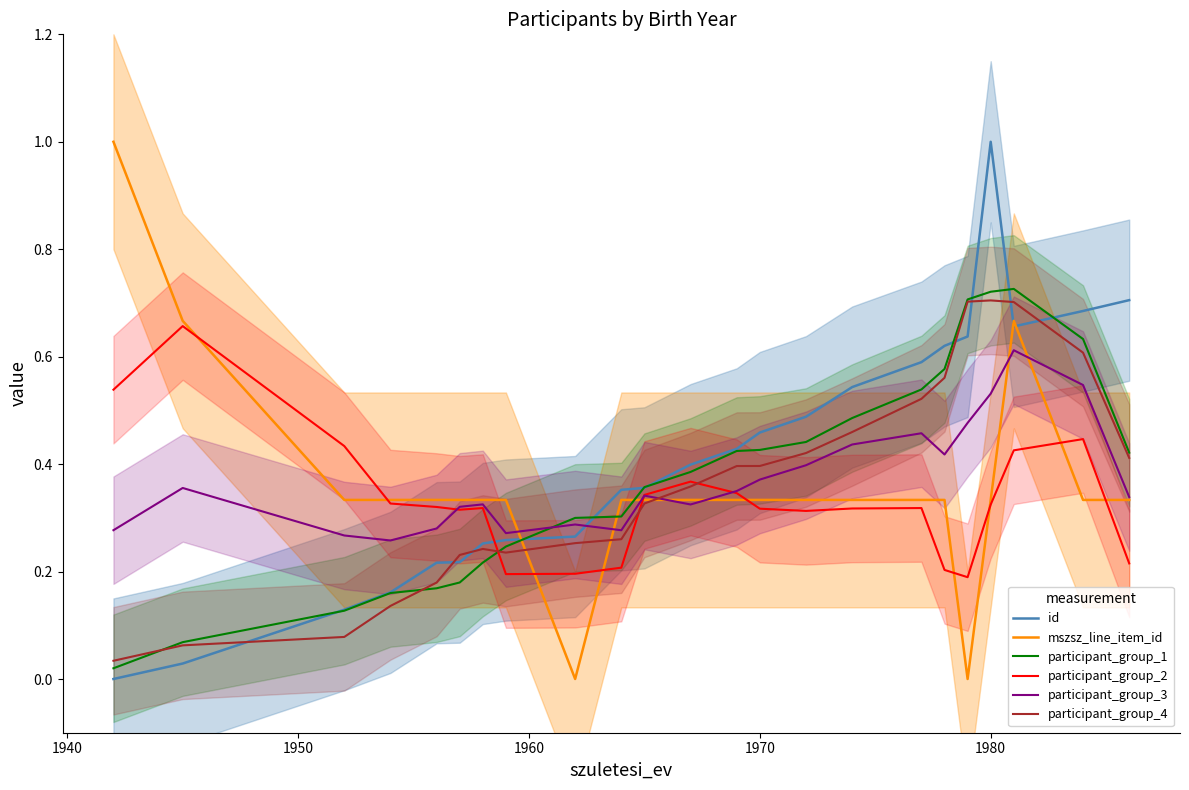

What is the highest value of the participant_group_4 series?

0.7